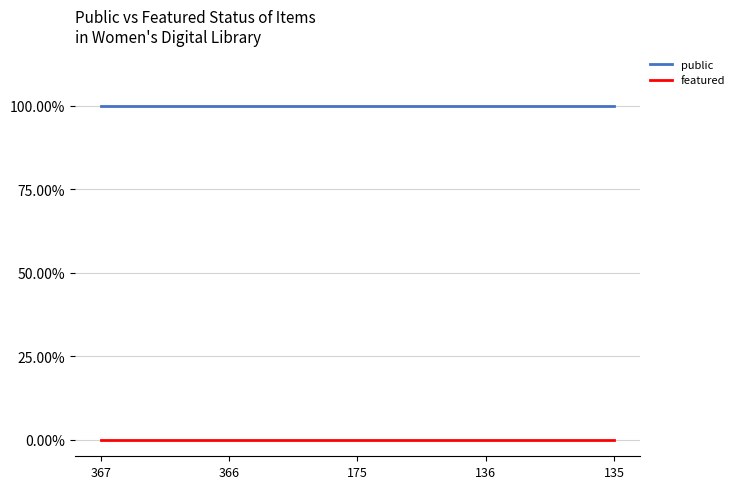

List the series in order of their peak value, lowest first.

featured, public